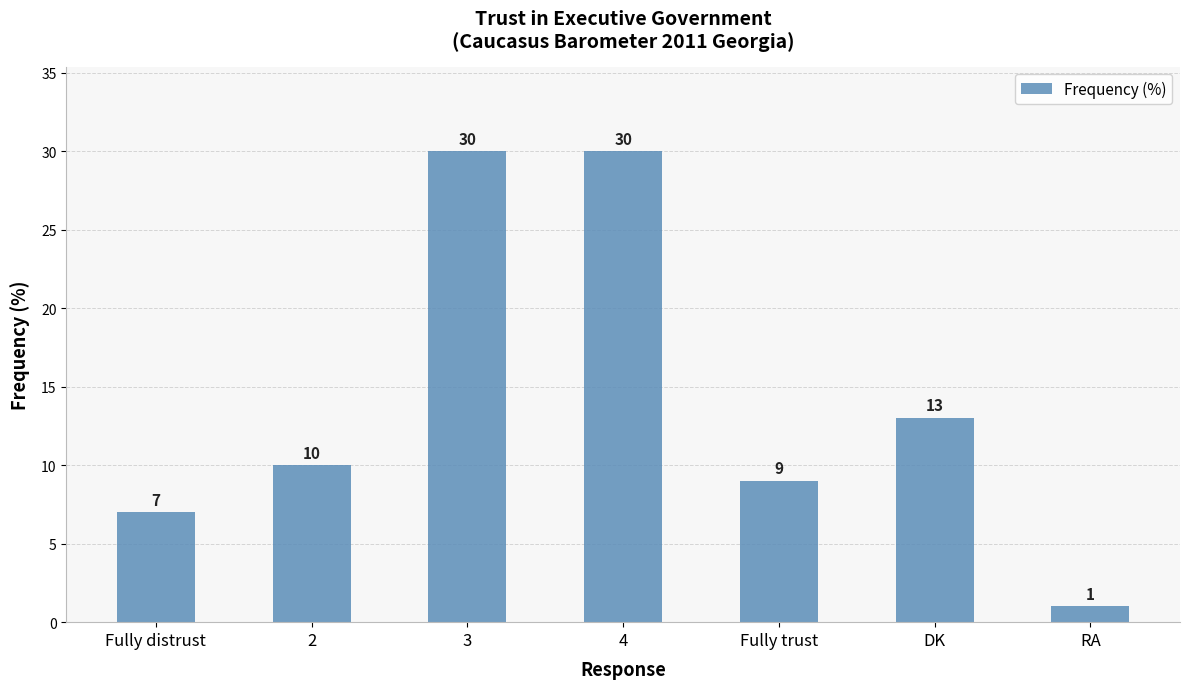

What is the average value?

14